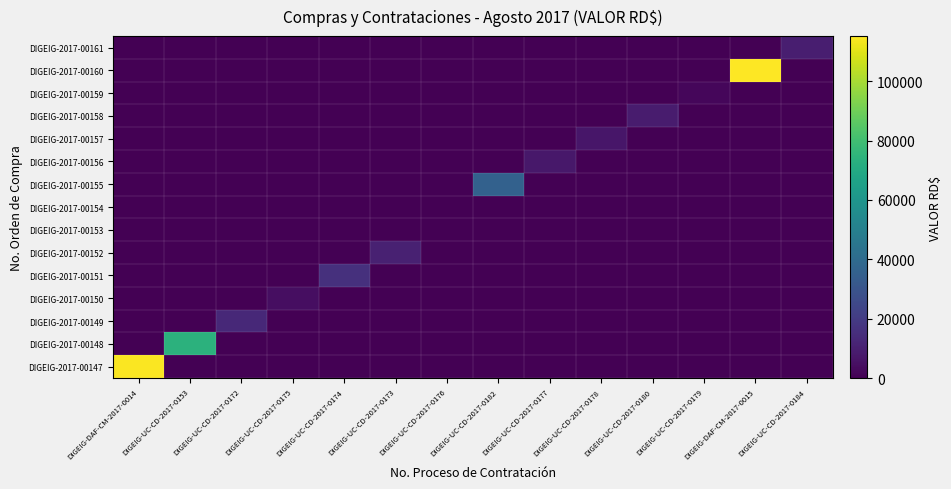

At which category is the sum across all series the highest?

DIGEIG-DAF-CM-2017-0015